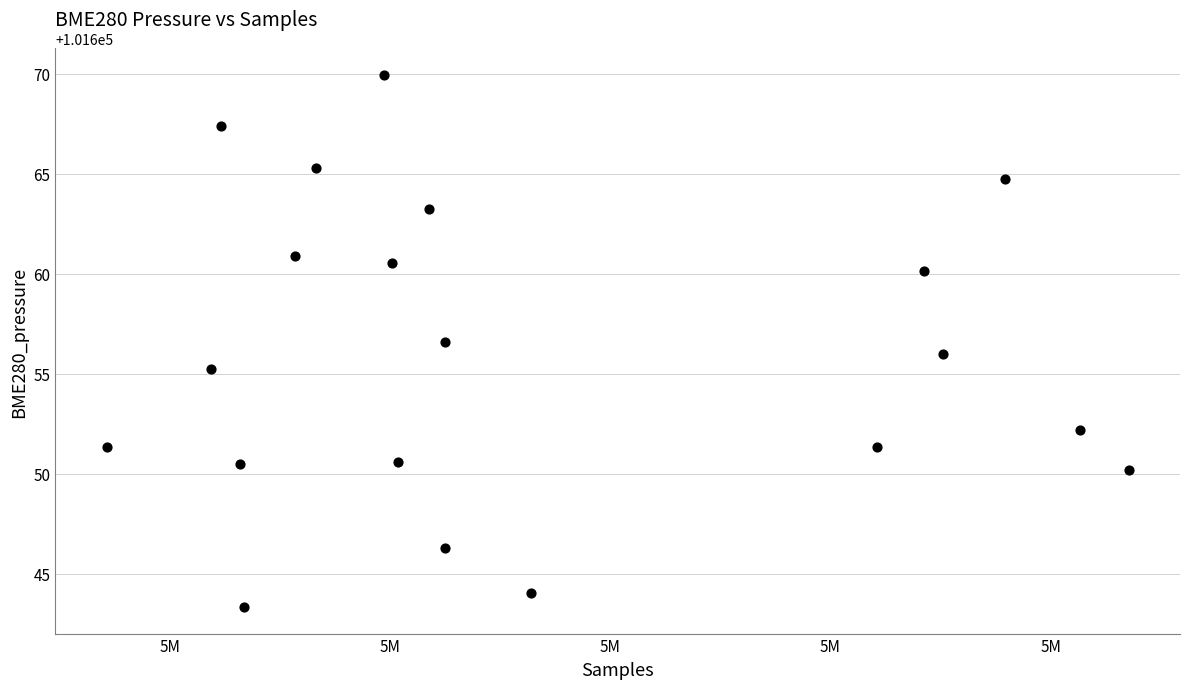

What is the range of Y values (max minus min)?

26.6